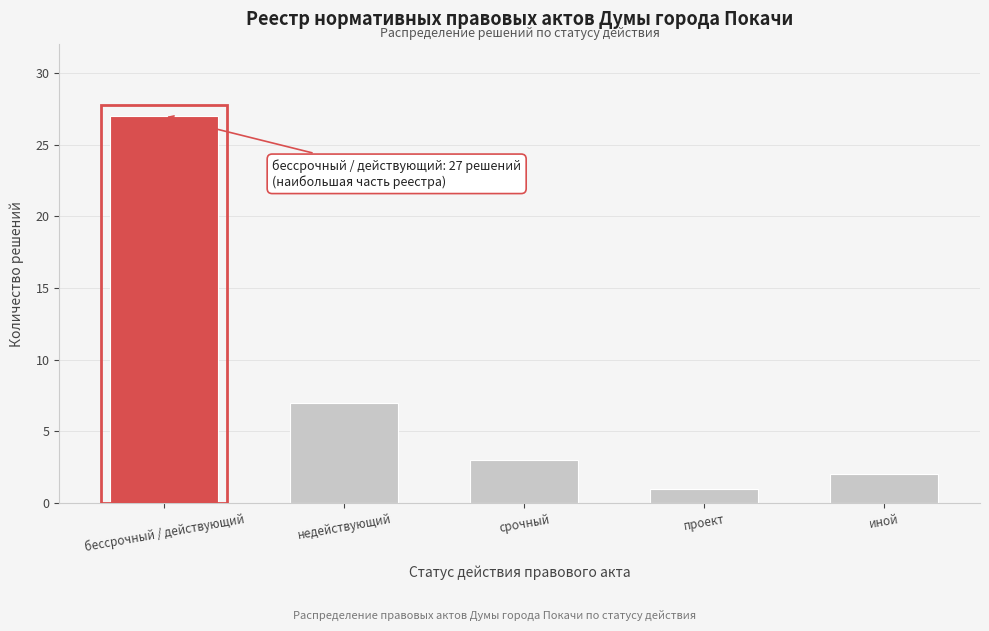

Reading left to right, what are all the values shown in this chart?

бессрочный / действующий=27	недействующий=7	срочный=3	проект=1	иной=2